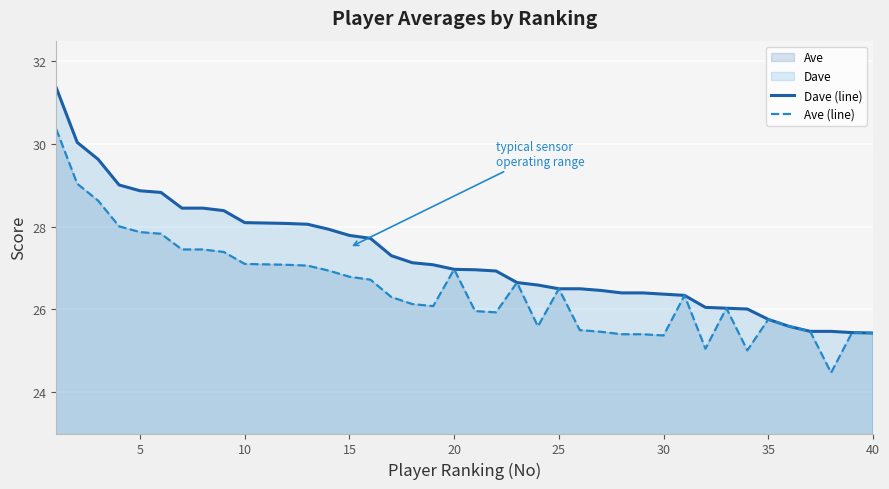

List the series in order of their overall mean, highest first.

Dave (line), Ave (line)